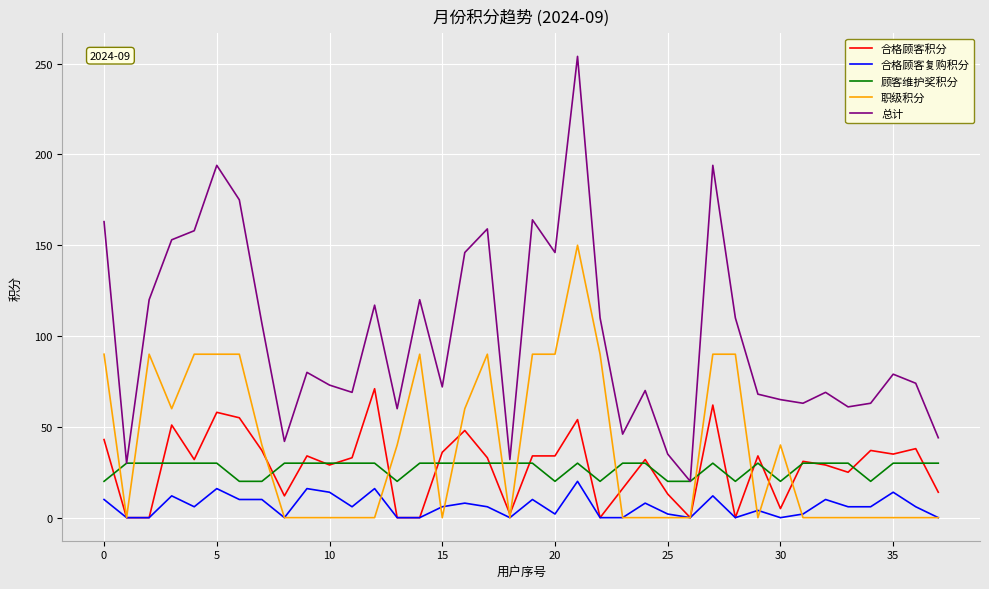

What is the difference between the second highest and second lowest values in the 合格顾客复购积分 series?

16